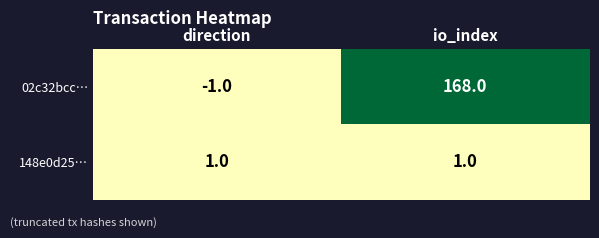

Between direction and io_index, which series saw the biggest shift?

02c32bcc…